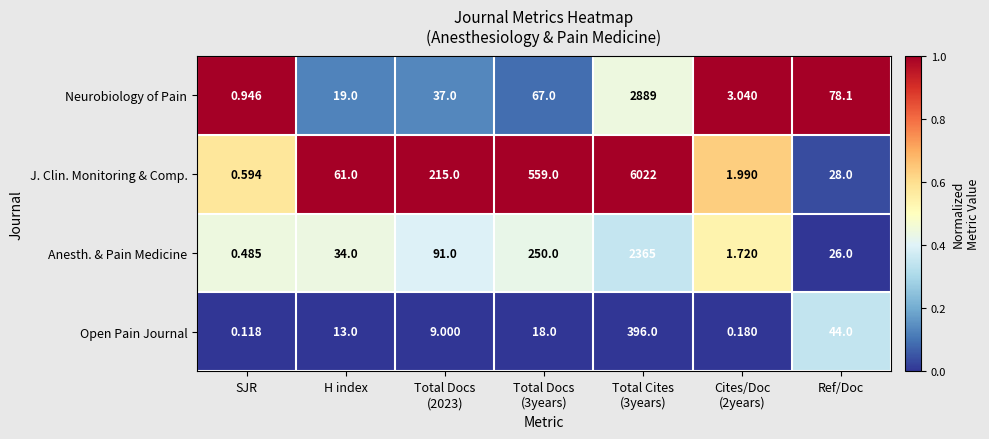

How many values in the Open Pain Journal series are below 13?

3